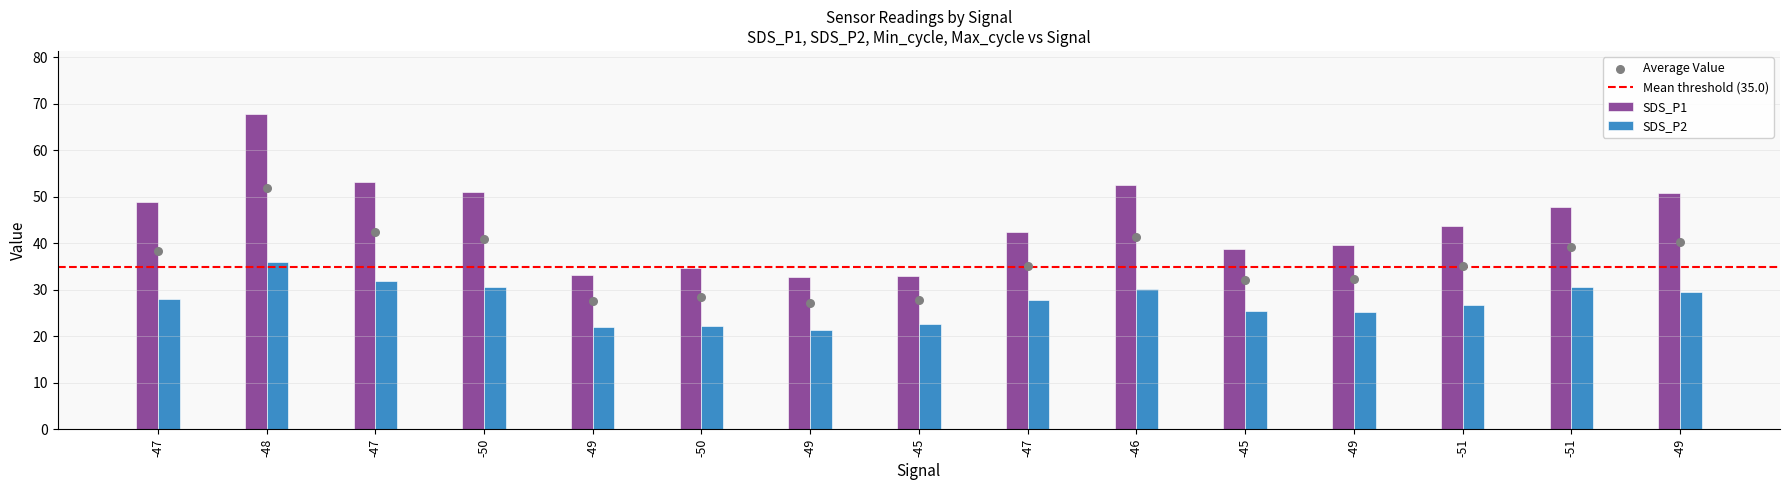

Is the value of SDS_P2 at -48 greater than the value of SDS_P1 at -45?

Yes